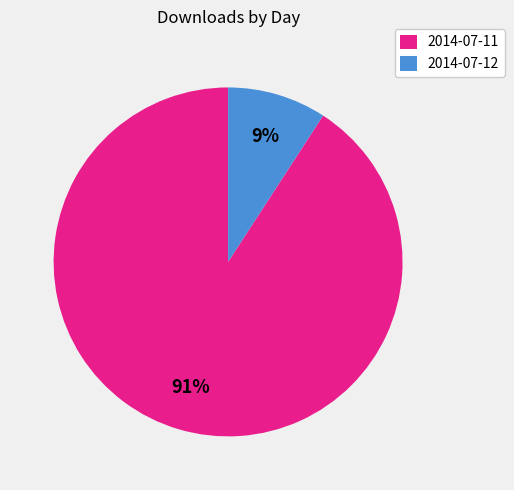

True or false: 2014-07-11 accounts for 91% of the total.

True